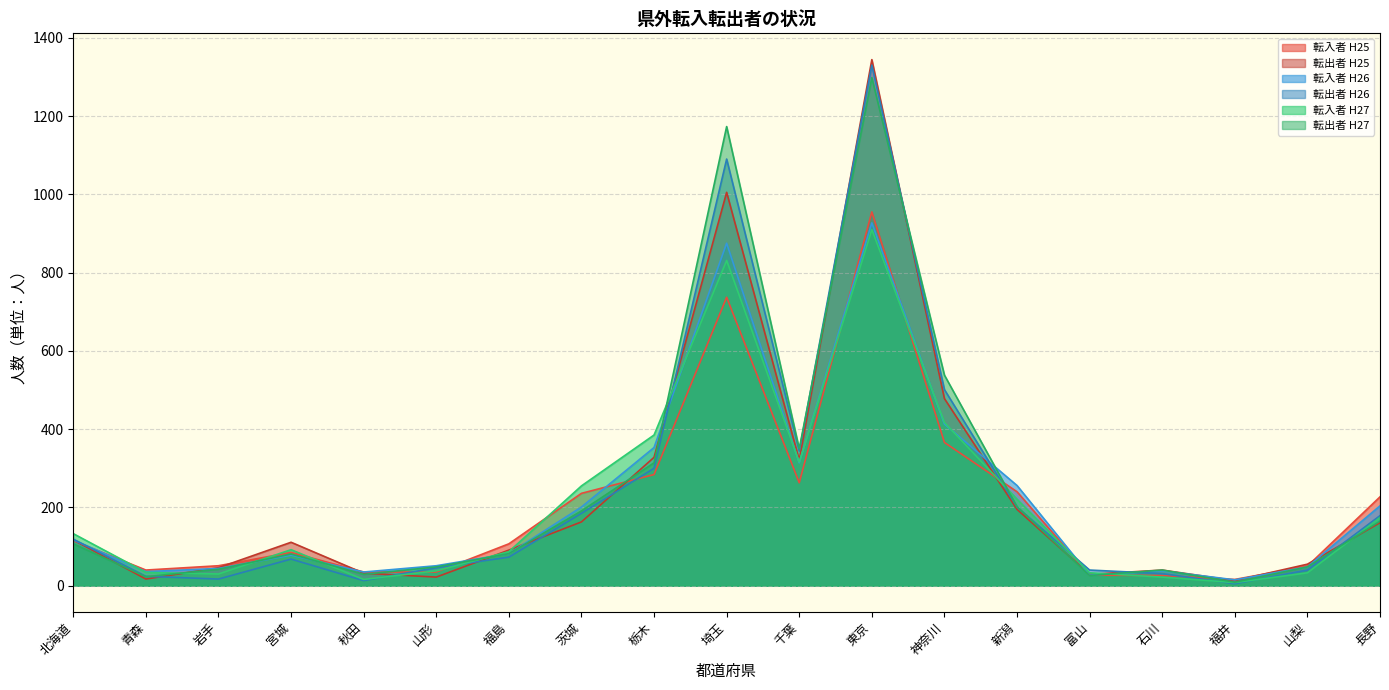

True or false: 転入者 H26 has a value of 82 at 福島.

True